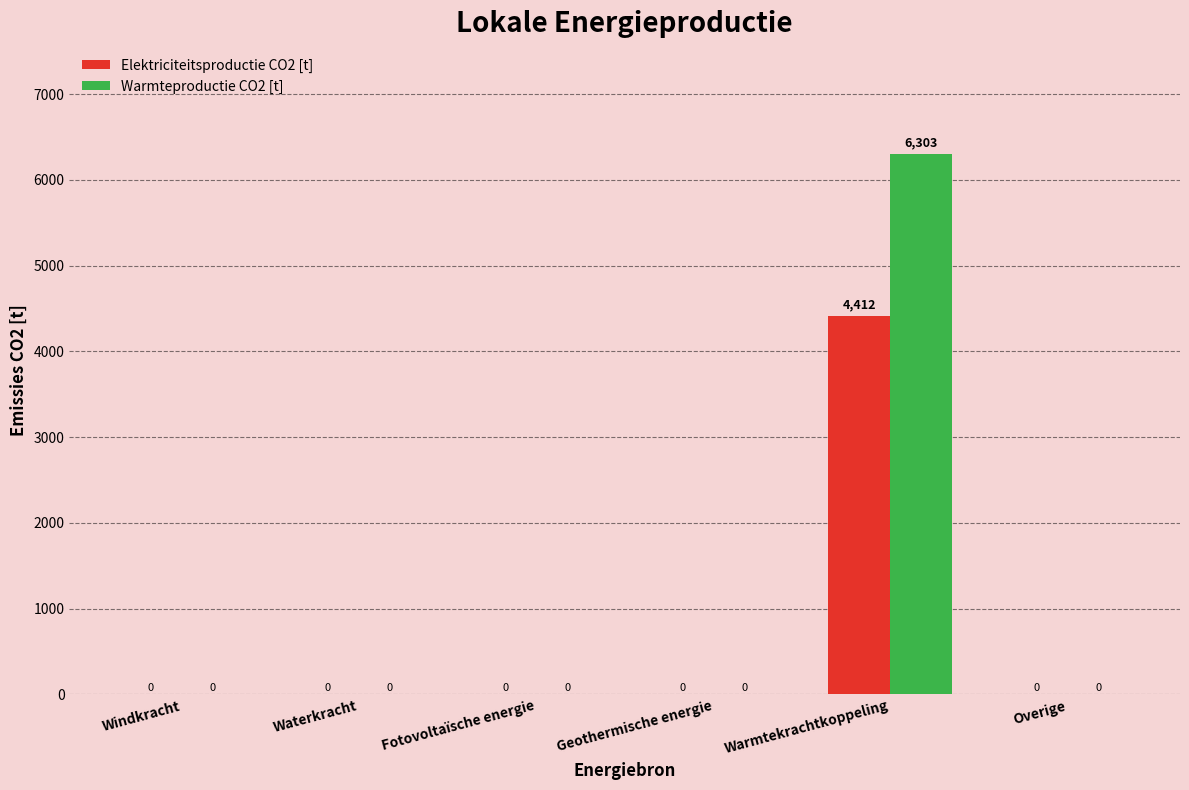

Are the bars horizontal?

No